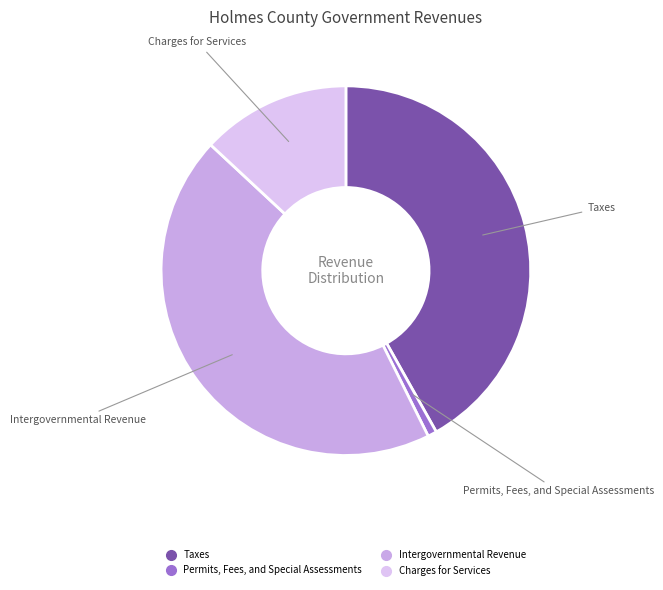

What is the ratio of the value at Taxes to the value at Intergovernmental Revenue?

0.9